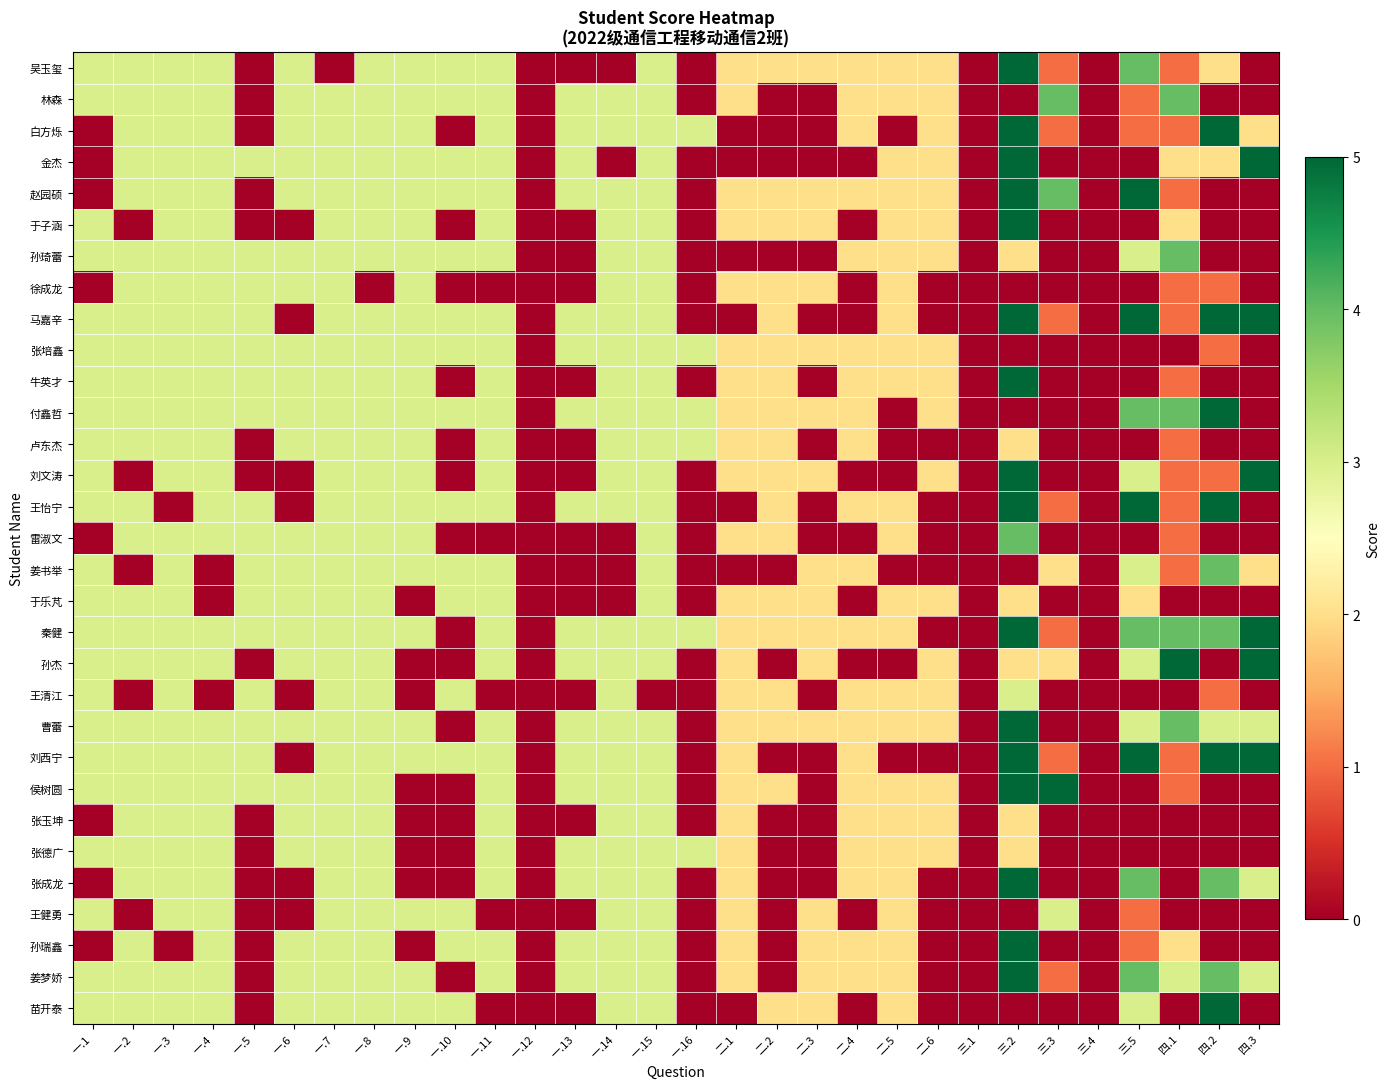

Reading right to left, transcribe all the data shown in this chart.

吴玉玺: 四.3=0	四.2=2	四.1=1	三.5=4	三.4=0	三.3=1	三.2=5	三.1=0	二.6=2	二.5=2	二.4=2	二.3=2	二.2=2	二.1=2	一.16=0	一.15=3	一.14=0	一.13=0	一.12=0	一.11=3	一.10=3	一.9=3	一.8=3	一.7=0	一.6=3	一.5=0	一.4=3	一.3=3	一.2=3	一.1=3
林森: 四.3=0	四.2=0	四.1=4	三.5=1	三.4=0	三.3=4	三.2=0	三.1=0	二.6=2	二.5=2	二.4=2	二.3=0	二.2=0	二.1=2	一.16=0	一.15=3	一.14=3	一.13=3	一.12=0	一.11=3	一.10=3	一.9=3	一.8=3	一.7=3	一.6=3	一.5=0	一.4=3	一.3=3	一.2=3	一.1=3
白方烁: 四.3=2	四.2=5	四.1=1	三.5=1	三.4=0	三.3=1	三.2=5	三.1=0	二.6=2	二.5=0	二.4=2	二.3=0	二.2=0	二.1=0	一.16=3	一.15=3	一.14=3	一.13=3	一.12=0	一.11=3	一.10=0	一.9=3	一.8=3	一.7=3	一.6=3	一.5=0	一.4=3	一.3=3	一.2=3	一.1=0
金杰: 四.3=5	四.2=2	四.1=2	三.5=0	三.4=0	三.3=0	三.2=5	三.1=0	二.6=2	二.5=2	二.4=0	二.3=0	二.2=0	二.1=0	一.16=0	一.15=3	一.14=0	一.13=3	一.12=0	一.11=3	一.10=3	一.9=3	一.8=3	一.7=3	一.6=3	一.5=3	一.4=3	一.3=3	一.2=3	一.1=0
赵园硕: 四.3=0	四.2=0	四.1=1	三.5=5	三.4=0	三.3=4	三.2=5	三.1=0	二.6=2	二.5=2	二.4=2	二.3=2	二.2=2	二.1=2	一.16=0	一.15=3	一.14=3	一.13=3	一.12=0	一.11=3	一.10=3	一.9=3	一.8=3	一.7=3	一.6=3	一.5=0	一.4=3	一.3=3	一.2=3	一.1=0
于子涵: 四.3=0	四.2=0	四.1=2	三.5=0	三.4=0	三.3=0	三.2=5	三.1=0	二.6=2	二.5=2	二.4=0	二.3=2	二.2=2	二.1=2	一.16=0	一.15=3	一.14=3	一.13=0	一.12=0	一.11=3	一.10=0	一.9=3	一.8=3	一.7=3	一.6=0	一.5=0	一.4=3	一.3=3	一.2=0	一.1=3
孙琦蕾: 四.3=0	四.2=0	四.1=4	三.5=3	三.4=0	三.3=0	三.2=2	三.1=0	二.6=2	二.5=2	二.4=2	二.3=0	二.2=0	二.1=0	一.16=0	一.15=3	一.14=3	一.13=0	一.12=0	一.11=3	一.10=3	一.9=3	一.8=3	一.7=3	一.6=3	一.5=3	一.4=3	一.3=3	一.2=3	一.1=3
徐成龙: 四.3=0	四.2=1	四.1=1	三.5=0	三.4=0	三.3=0	三.2=0	三.1=0	二.6=0	二.5=2	二.4=0	二.3=2	二.2=2	二.1=2	一.16=0	一.15=3	一.14=3	一.13=0	一.12=0	一.11=0	一.10=0	一.9=3	一.8=0	一.7=3	一.6=3	一.5=3	一.4=3	一.3=3	一.2=3	一.1=0
马嘉辛: 四.3=5	四.2=5	四.1=1	三.5=5	三.4=0	三.3=1	三.2=5	三.1=0	二.6=0	二.5=2	二.4=0	二.3=0	二.2=2	二.1=0	一.16=0	一.15=3	一.14=3	一.13=3	一.12=0	一.11=3	一.10=3	一.9=3	一.8=3	一.7=3	一.6=0	一.5=3	一.4=3	一.3=3	一.2=3	一.1=3
张培鑫: 四.3=0	四.2=1	四.1=0	三.5=0	三.4=0	三.3=0	三.2=0	三.1=0	二.6=2	二.5=2	二.4=2	二.3=2	二.2=2	二.1=2	一.16=3	一.15=3	一.14=3	一.13=3	一.12=0	一.11=3	一.10=3	一.9=3	一.8=3	一.7=3	一.6=3	一.5=3	一.4=3	一.3=3	一.2=3	一.1=3
牛英才: 四.3=0	四.2=0	四.1=1	三.5=0	三.4=0	三.3=0	三.2=5	三.1=0	二.6=2	二.5=2	二.4=2	二.3=0	二.2=2	二.1=2	一.16=0	一.15=3	一.14=3	一.13=0	一.12=0	一.11=3	一.10=0	一.9=3	一.8=3	一.7=3	一.6=3	一.5=3	一.4=3	一.3=3	一.2=3	一.1=3
付鑫哲: 四.3=0	四.2=5	四.1=4	三.5=4	三.4=0	三.3=0	三.2=0	三.1=0	二.6=2	二.5=0	二.4=2	二.3=2	二.2=2	二.1=2	一.16=3	一.15=3	一.14=3	一.13=3	一.12=0	一.11=3	一.10=3	一.9=3	一.8=3	一.7=3	一.6=3	一.5=3	一.4=3	一.3=3	一.2=3	一.1=3
卢东杰: 四.3=0	四.2=0	四.1=1	三.5=0	三.4=0	三.3=0	三.2=2	三.1=0	二.6=0	二.5=0	二.4=2	二.3=0	二.2=2	二.1=2	一.16=3	一.15=3	一.14=3	一.13=0	一.12=0	一.11=3	一.10=0	一.9=3	一.8=3	一.7=3	一.6=3	一.5=0	一.4=3	一.3=3	一.2=3	一.1=3
刘文涛: 四.3=5	四.2=1	四.1=1	三.5=3	三.4=0	三.3=0	三.2=5	三.1=0	二.6=2	二.5=0	二.4=0	二.3=2	二.2=2	二.1=2	一.16=0	一.15=3	一.14=3	一.13=0	一.12=0	一.11=3	一.10=0	一.9=3	一.8=3	一.7=3	一.6=0	一.5=0	一.4=3	一.3=3	一.2=0	一.1=3
王怡宁: 四.3=0	四.2=5	四.1=1	三.5=5	三.4=0	三.3=1	三.2=5	三.1=0	二.6=0	二.5=2	二.4=2	二.3=0	二.2=2	二.1=0	一.16=0	一.15=3	一.14=3	一.13=3	一.12=0	一.11=3	一.10=3	一.9=3	一.8=3	一.7=3	一.6=0	一.5=3	一.4=3	一.3=0	一.2=3	一.1=3
雷淑文: 四.3=0	四.2=0	四.1=1	三.5=0	三.4=0	三.3=0	三.2=4	三.1=0	二.6=0	二.5=2	二.4=0	二.3=0	二.2=2	二.1=2	一.16=0	一.15=3	一.14=0	一.13=0	一.12=0	一.11=0	一.10=0	一.9=3	一.8=3	一.7=3	一.6=3	一.5=3	一.4=3	一.3=3	一.2=3	一.1=0
姜书举: 四.3=2	四.2=4	四.1=1	三.5=3	三.4=0	三.3=2	三.2=0	三.1=0	二.6=0	二.5=0	二.4=2	二.3=2	二.2=0	二.1=0	一.16=0	一.15=3	一.14=0	一.13=0	一.12=0	一.11=3	一.10=3	一.9=3	一.8=3	一.7=3	一.6=3	一.5=3	一.4=0	一.3=3	一.2=0	一.1=3
于乐芃: 四.3=0	四.2=0	四.1=0	三.5=2	三.4=0	三.3=0	三.2=2	三.1=0	二.6=2	二.5=2	二.4=0	二.3=2	二.2=2	二.1=2	一.16=0	一.15=3	一.14=0	一.13=0	一.12=0	一.11=3	一.10=3	一.9=0	一.8=3	一.7=3	一.6=3	一.5=3	一.4=0	一.3=3	一.2=3	一.1=3
秦健: 四.3=5	四.2=4	四.1=4	三.5=4	三.4=0	三.3=1	三.2=5	三.1=0	二.6=0	二.5=2	二.4=2	二.3=2	二.2=2	二.1=2	一.16=3	一.15=3	一.14=3	一.13=3	一.12=0	一.11=3	一.10=0	一.9=3	一.8=3	一.7=3	一.6=3	一.5=3	一.4=3	一.3=3	一.2=3	一.1=3
孙杰: 四.3=5	四.2=0	四.1=5	三.5=3	三.4=0	三.3=2	三.2=2	三.1=0	二.6=2	二.5=0	二.4=0	二.3=2	二.2=0	二.1=2	一.16=0	一.15=3	一.14=3	一.13=3	一.12=0	一.11=3	一.10=0	一.9=0	一.8=3	一.7=3	一.6=3	一.5=0	一.4=3	一.3=3	一.2=3	一.1=3
王清江: 四.3=0	四.2=1	四.1=0	三.5=0	三.4=0	三.3=0	三.2=3	三.1=0	二.6=2	二.5=2	二.4=2	二.3=0	二.2=2	二.1=2	一.16=0	一.15=0	一.14=3	一.13=0	一.12=0	一.11=0	一.10=3	一.9=0	一.8=3	一.7=3	一.6=0	一.5=3	一.4=0	一.3=3	一.2=0	一.1=3
曹蕾: 四.3=3	四.2=3	四.1=4	三.5=3	三.4=0	三.3=0	三.2=5	三.1=0	二.6=2	二.5=2	二.4=2	二.3=2	二.2=2	二.1=2	一.16=0	一.15=3	一.14=3	一.13=3	一.12=0	一.11=3	一.10=0	一.9=3	一.8=3	一.7=3	一.6=3	一.5=3	一.4=3	一.3=3	一.2=3	一.1=3
刘西宁: 四.3=5	四.2=5	四.1=1	三.5=5	三.4=0	三.3=1	三.2=5	三.1=0	二.6=0	二.5=0	二.4=2	二.3=0	二.2=0	二.1=2	一.16=0	一.15=3	一.14=3	一.13=3	一.12=0	一.11=3	一.10=3	一.9=3	一.8=3	一.7=3	一.6=0	一.5=3	一.4=3	一.3=3	一.2=3	一.1=3
侯树圆: 四.3=0	四.2=0	四.1=1	三.5=0	三.4=0	三.3=5	三.2=5	三.1=0	二.6=2	二.5=2	二.4=2	二.3=0	二.2=2	二.1=2	一.16=0	一.15=3	一.14=3	一.13=3	一.12=0	一.11=3	一.10=0	一.9=0	一.8=3	一.7=3	一.6=3	一.5=3	一.4=3	一.3=3	一.2=3	一.1=3
张玉坤: 四.3=0	四.2=0	四.1=0	三.5=0	三.4=0	三.3=0	三.2=2	三.1=0	二.6=2	二.5=2	二.4=2	二.3=0	二.2=0	二.1=2	一.16=0	一.15=3	一.14=3	一.13=0	一.12=0	一.11=3	一.10=0	一.9=0	一.8=3	一.7=3	一.6=3	一.5=0	一.4=3	一.3=3	一.2=3	一.1=0
张德广: 四.3=0	四.2=0	四.1=0	三.5=0	三.4=0	三.3=0	三.2=2	三.1=0	二.6=2	二.5=2	二.4=2	二.3=0	二.2=0	二.1=2	一.16=3	一.15=3	一.14=3	一.13=3	一.12=0	一.11=3	一.10=0	一.9=0	一.8=3	一.7=3	一.6=3	一.5=0	一.4=3	一.3=3	一.2=3	一.1=3
张成龙: 四.3=3	四.2=4	四.1=0	三.5=4	三.4=0	三.3=0	三.2=5	三.1=0	二.6=0	二.5=2	二.4=2	二.3=0	二.2=0	二.1=2	一.16=0	一.15=3	一.14=3	一.13=3	一.12=0	一.11=3	一.10=0	一.9=0	一.8=3	一.7=3	一.6=0	一.5=0	一.4=3	一.3=3	一.2=3	一.1=0
王健勇: 四.3=0	四.2=0	四.1=0	三.5=1	三.4=0	三.3=3	三.2=0	三.1=0	二.6=0	二.5=2	二.4=0	二.3=2	二.2=0	二.1=2	一.16=0	一.15=3	一.14=3	一.13=0	一.12=0	一.11=0	一.10=3	一.9=3	一.8=3	一.7=3	一.6=0	一.5=0	一.4=3	一.3=3	一.2=0	一.1=3
孙瑞鑫: 四.3=0	四.2=0	四.1=2	三.5=1	三.4=0	三.3=0	三.2=5	三.1=0	二.6=0	二.5=2	二.4=2	二.3=2	二.2=0	二.1=2	一.16=0	一.15=3	一.14=3	一.13=3	一.12=0	一.11=3	一.10=3	一.9=0	一.8=3	一.7=3	一.6=3	一.5=0	一.4=3	一.3=0	一.2=3	一.1=0
姜梦娇: 四.3=3	四.2=4	四.1=3	三.5=4	三.4=0	三.3=1	三.2=5	三.1=0	二.6=0	二.5=2	二.4=2	二.3=2	二.2=0	二.1=2	一.16=0	一.15=3	一.14=3	一.13=3	一.12=0	一.11=3	一.10=0	一.9=3	一.8=3	一.7=3	一.6=3	一.5=0	一.4=3	一.3=3	一.2=3	一.1=3
苗开泰: 四.3=0	四.2=5	四.1=0	三.5=3	三.4=0	三.3=0	三.2=0	三.1=0	二.6=0	二.5=2	二.4=0	二.3=2	二.2=2	二.1=0	一.16=0	一.15=3	一.14=3	一.13=0	一.12=0	一.11=0	一.10=3	一.9=3	一.8=3	一.7=3	一.6=3	一.5=0	一.4=3	一.3=3	一.2=3	一.1=3